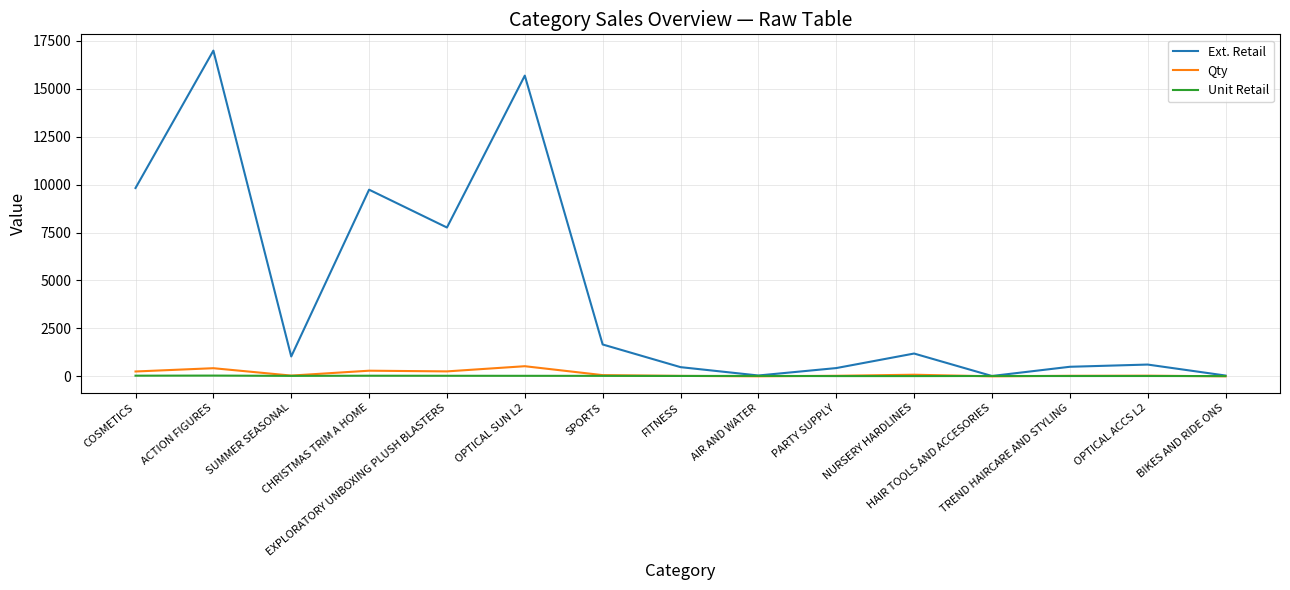

Which series has the largest range (max minus min)?

Ext. Retail